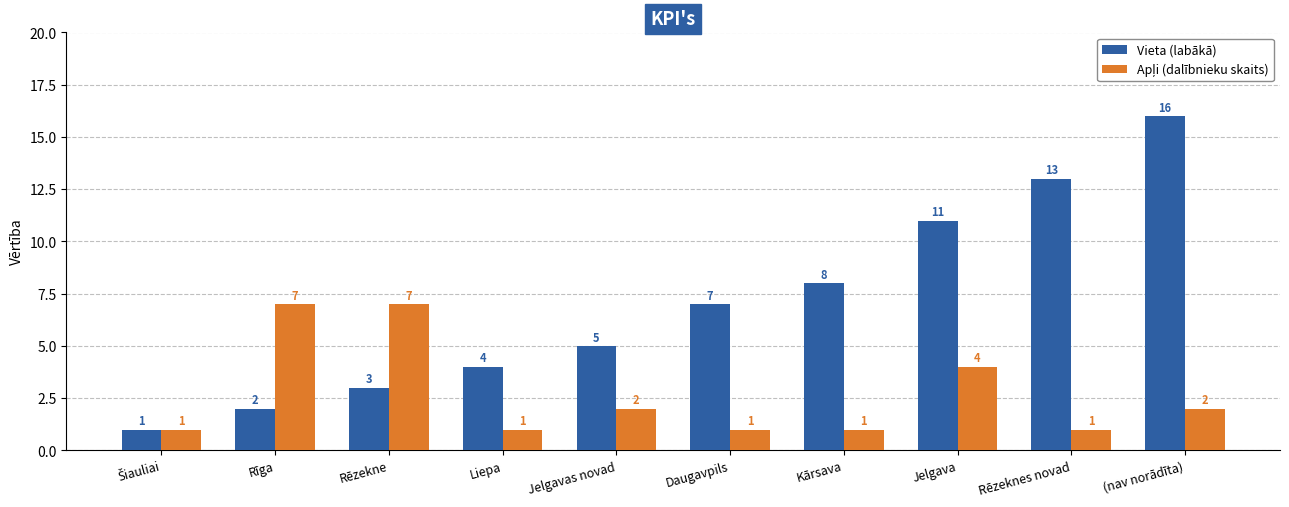

What is the value of the Vieta (labākā) bar at the 5th from the left?

5